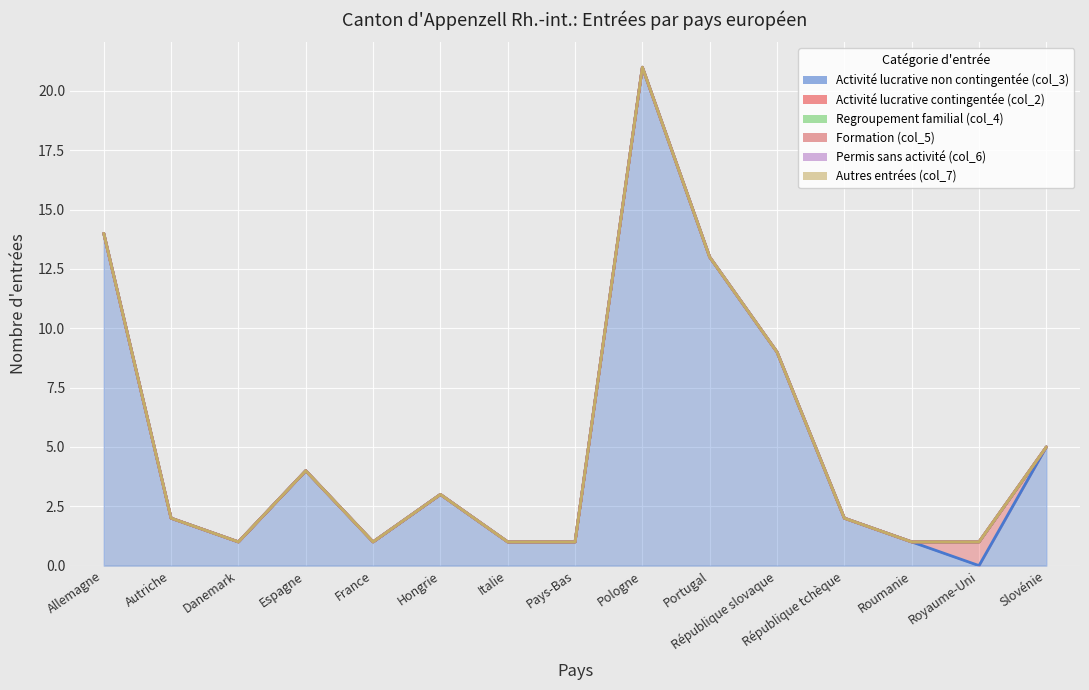

Reading right to left, what are all the values shown in this chart?

Activité lucrative non contingentée (col_3): 5	0	1	2	9	13	21	1	1	3	1	4	1	2	14
Activité lucrative contingentée (col_2): 0	1	0	0	0	0	0	0	0	0	0	0	0	0	0
Regroupement familial (col_4): 0	0	0	0	0	0	0	0	0	0	0	0	0	0	0
Formation (col_5): 0	0	0	0	0	0	0	0	0	0	0	0	0	0	0
Permis sans activité (col_6): 0	0	0	0	0	0	0	0	0	0	0	0	0	0	0
Autres entrées (col_7): 0	0	0	0	0	0	0	0	0	0	0	0	0	0	0